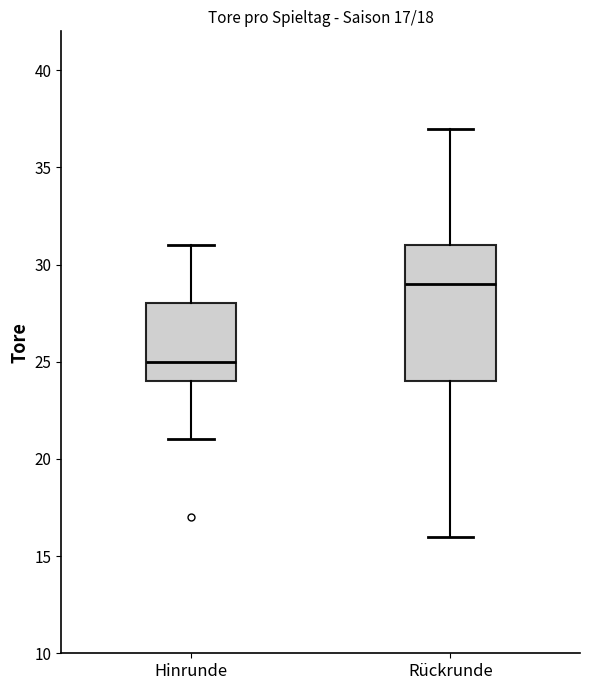

Which box's median line is the lowest?

Hinrunde